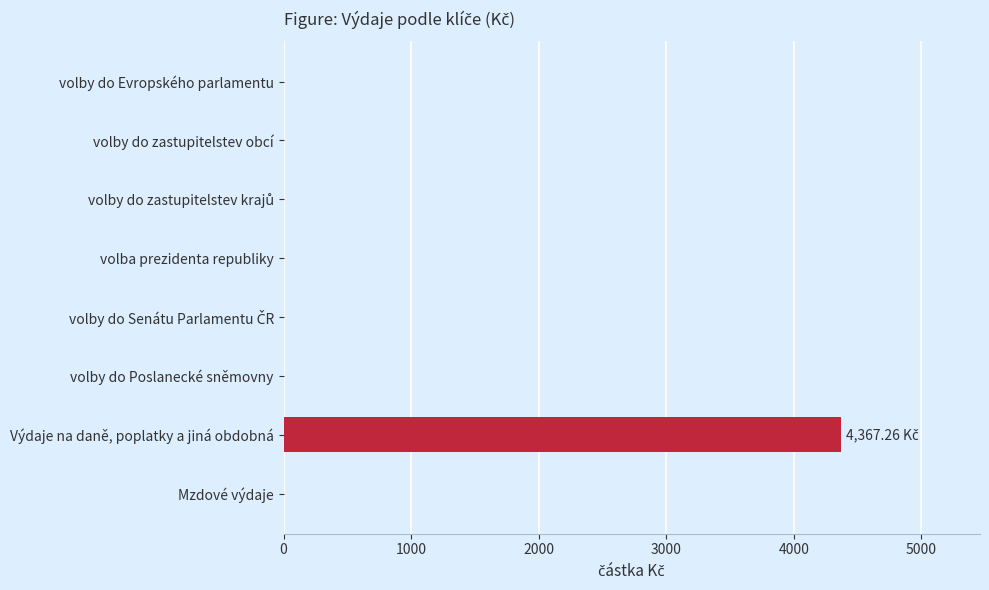

Which has a higher value, Výdaje na daně, poplatky a jiná obdobná or volby do Poslanecké sněmovny?

Výdaje na daně, poplatky a jiná obdobná